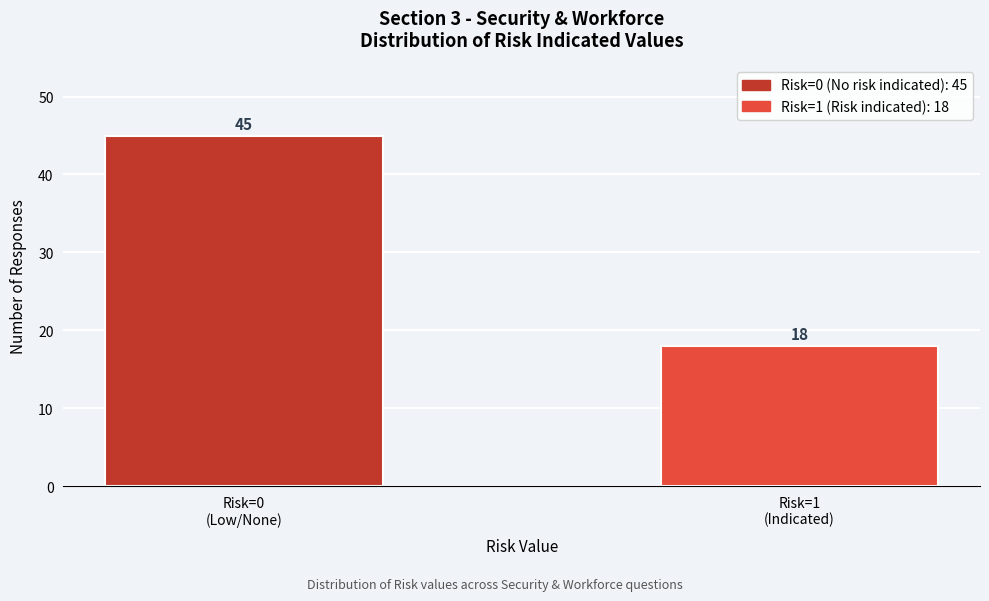

Reading right to left, transcribe all the data shown in this chart.

18	45